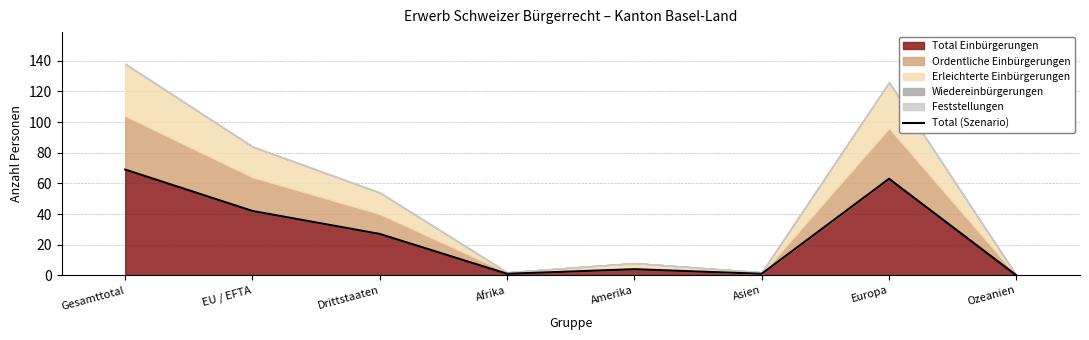

How many data points does each series have?

8